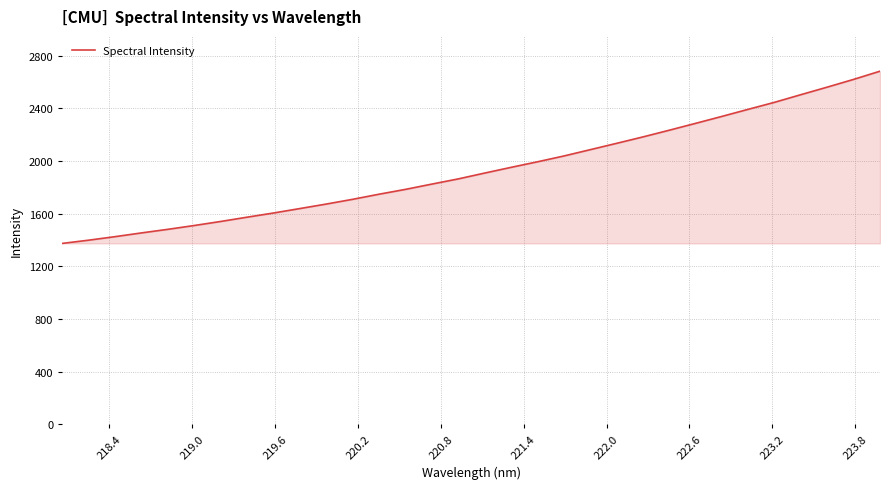

What is the minimum value shown in the chart?

1373.8